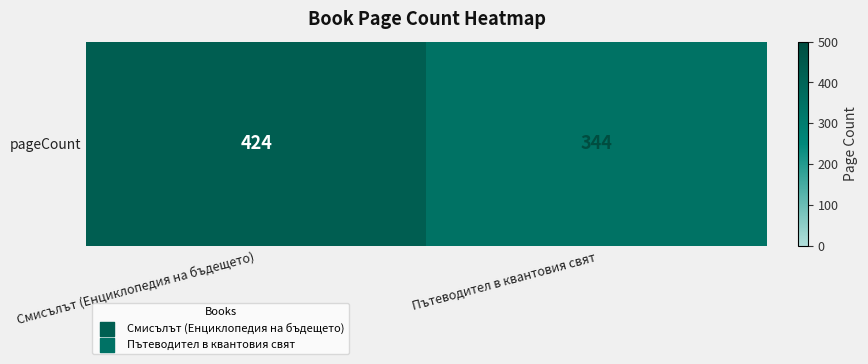

At which category does the chart reach its peak across all series?

Смисълът (Енциклопедия на бъдещето)